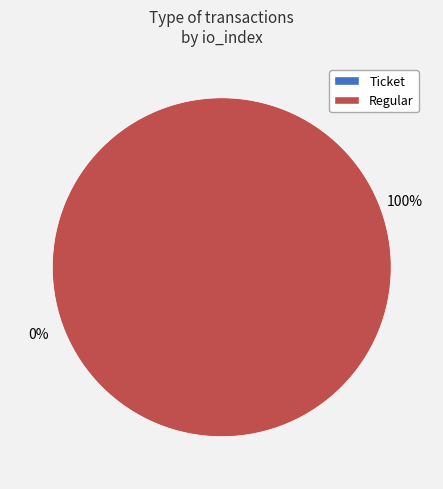

The Ticket (io_index=0) slice represents 0% of the pie. True or false?

True